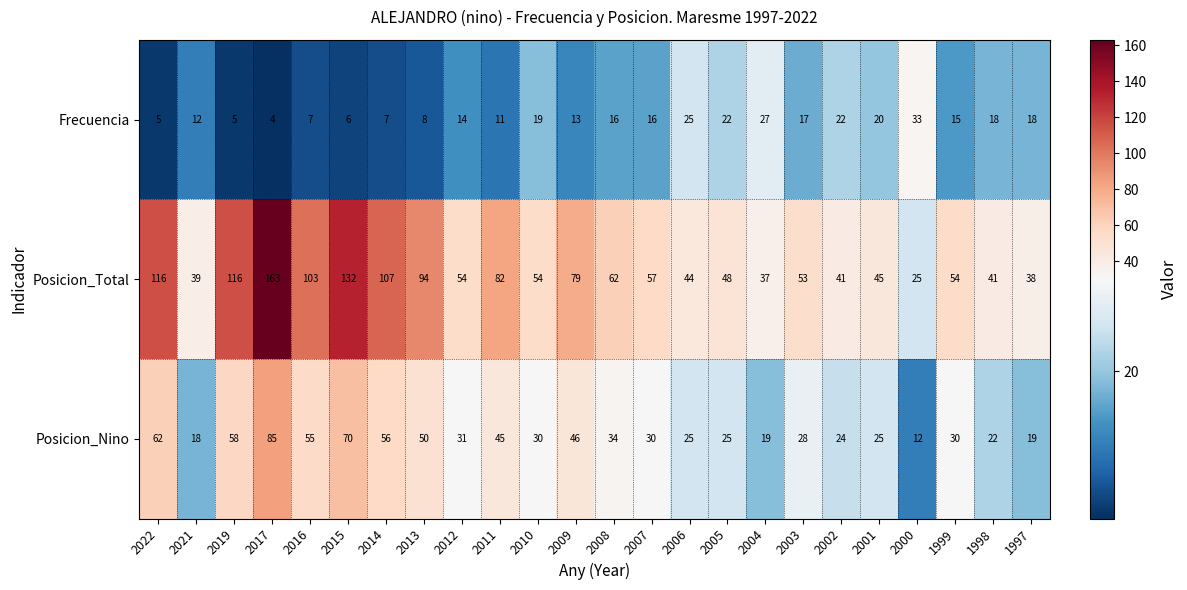

Where does the Posicion_Nino series first go above 30?

2022